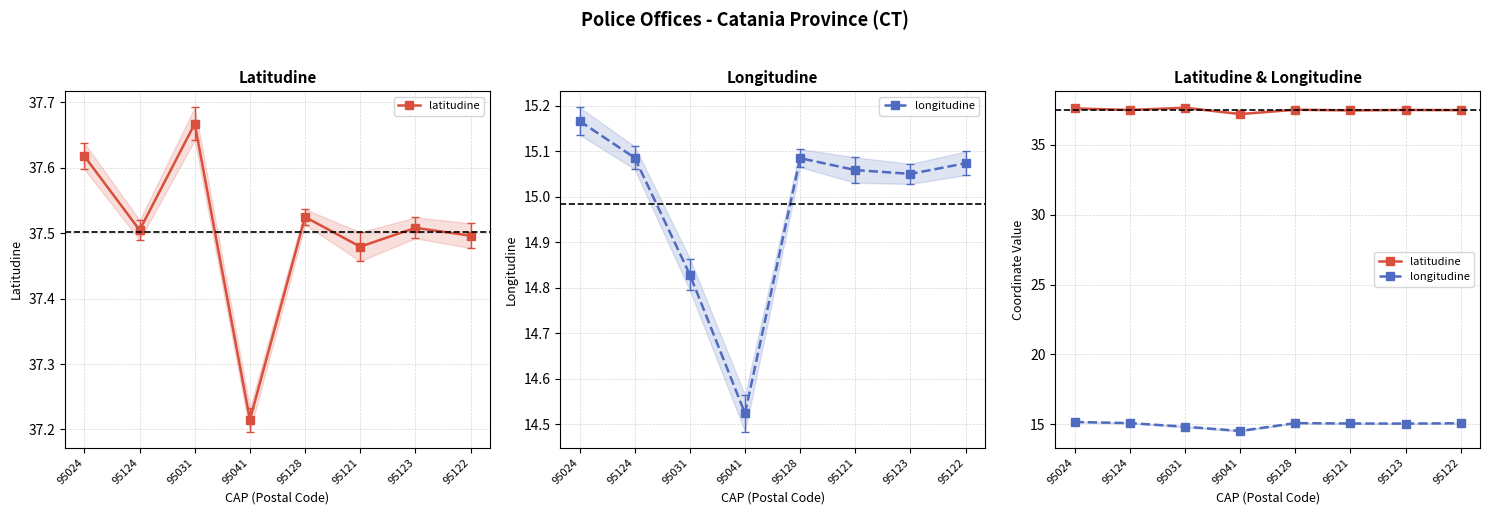

What is the maximum value for longitudine?

15.2